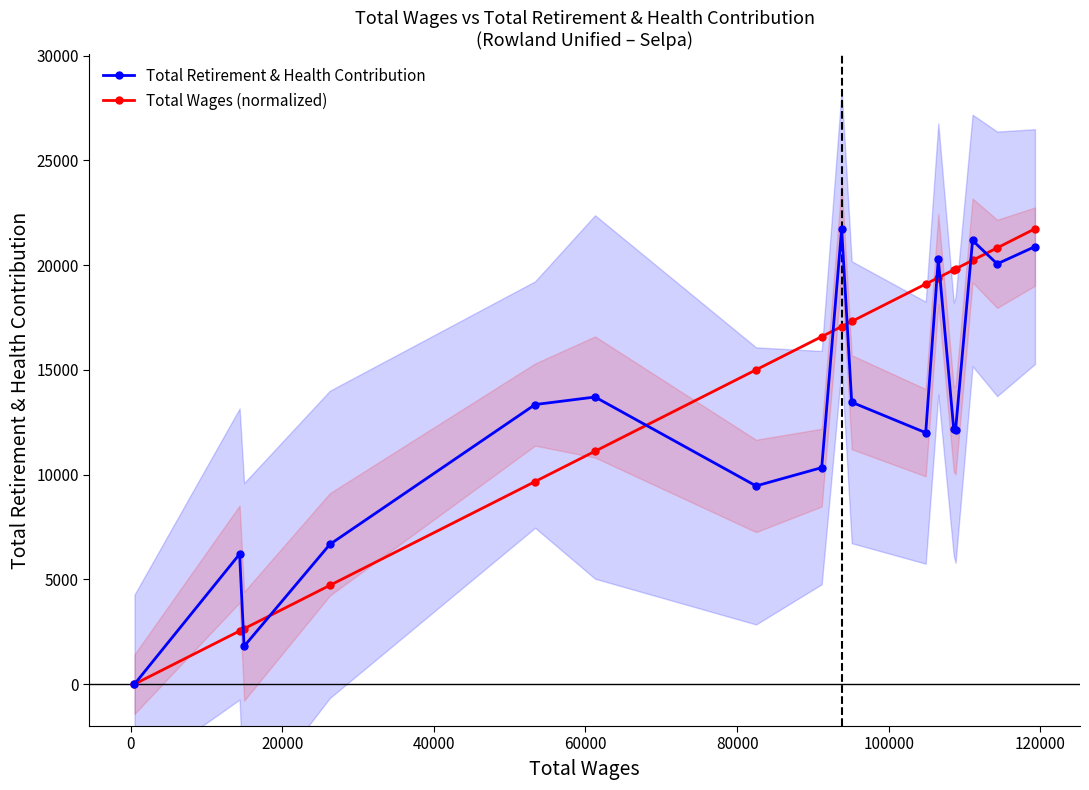

Reading left to right, transcribe all the data shown in this chart.

Total Retirement & Health Contribution: 0.0	6209.0	1807.0	6672.0	13345.0	13706.0	9461.0	10335.0	21737.0	13457.0	12002.0	20296.0	12167.0	12130.0	21178.0	20062.0	20885.0
Total Wages (normalized): 0.0	2537.2	2645.9	4715.9	9669.2	11117.2	15004.1	16588.6	17070.1	17313.0	19099.7	19403.3	19776.2	19820.2	20230.3	20824.7	21737.0